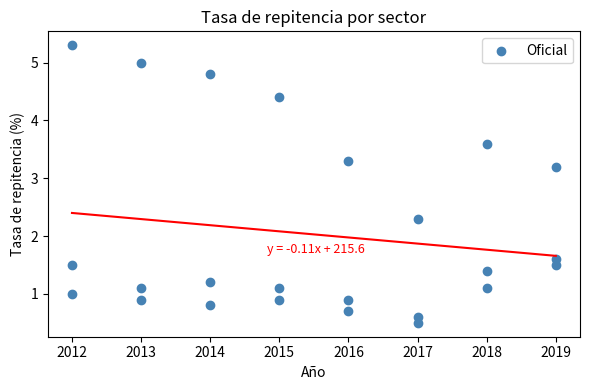

What Y value in the scatter plot is closest to 2?

2.3